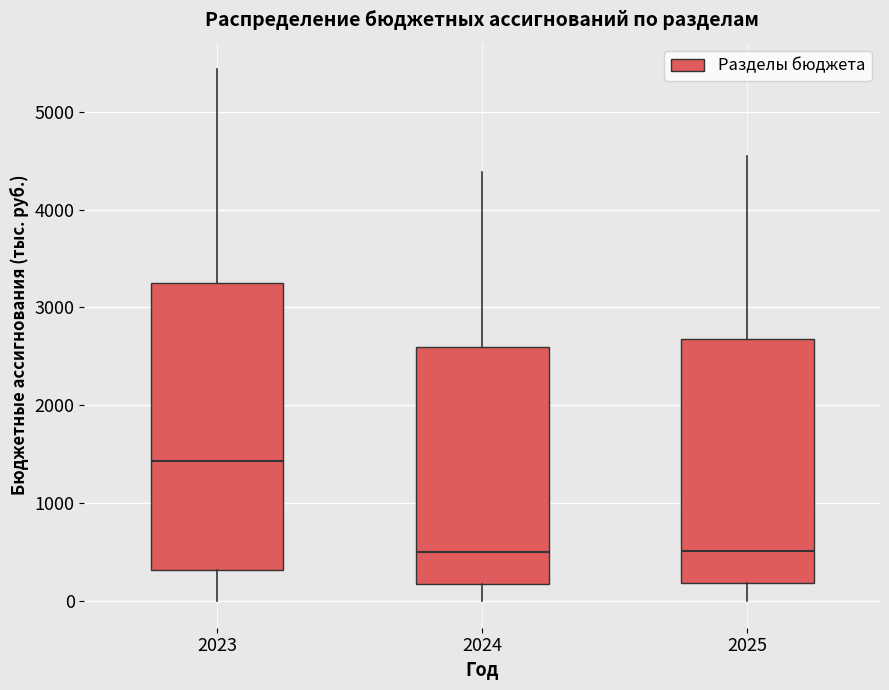

Reading left to right, transcribe this box plot: for each box, give where its median line is, the range the box spans, and where its two whiskers end, as read against the y-axis. The values are not printed on the chart, so give them approximately, as read against the axis.

2023: median 1400, box 300 to 3300, whiskers 0 to 5400
2024: median 500, box 200 to 2600, whiskers 0 to 4400
2025: median 500, box 200 to 2700, whiskers 0 to 4500